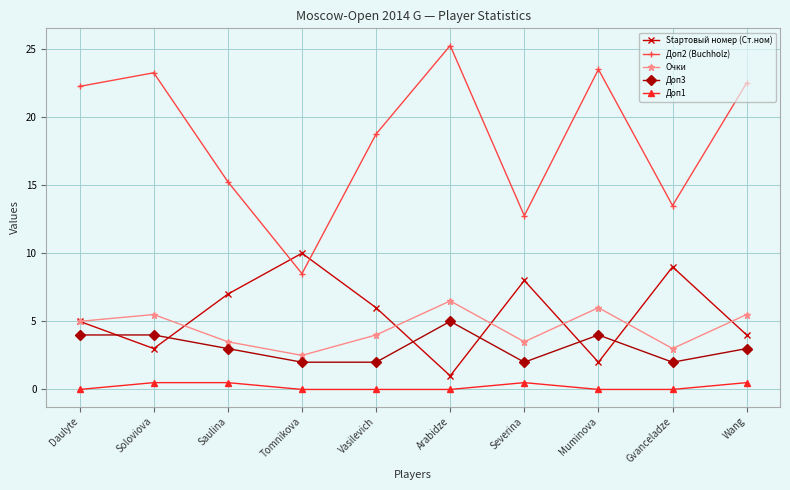

Where does the Доп3 series first go above 3?

Daulyte